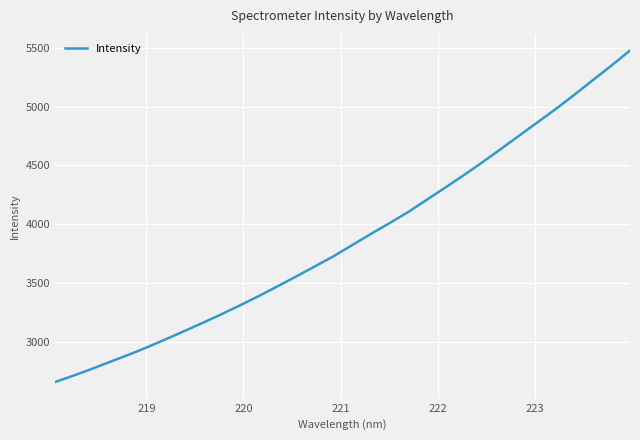

What is the maximum value shown in the chart?

5477.1